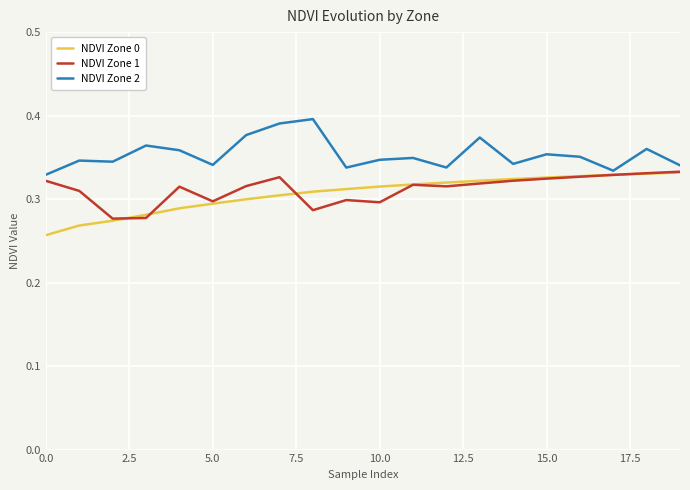

True or false: NDVI Zone 1 and NDVI Zone 2 cross at least once.

False